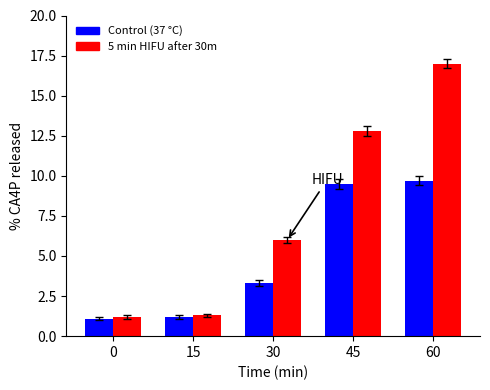

What are all the series names shown in the legend?

Control (37 °C), 5 min HIFU after 30m